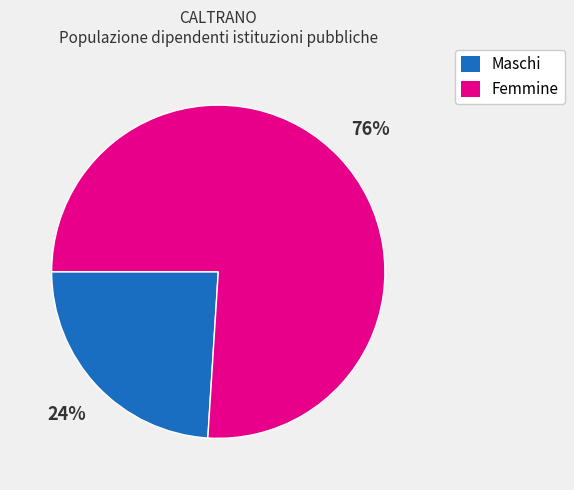

To the nearest percent, what portion does Femmine represent?

76%